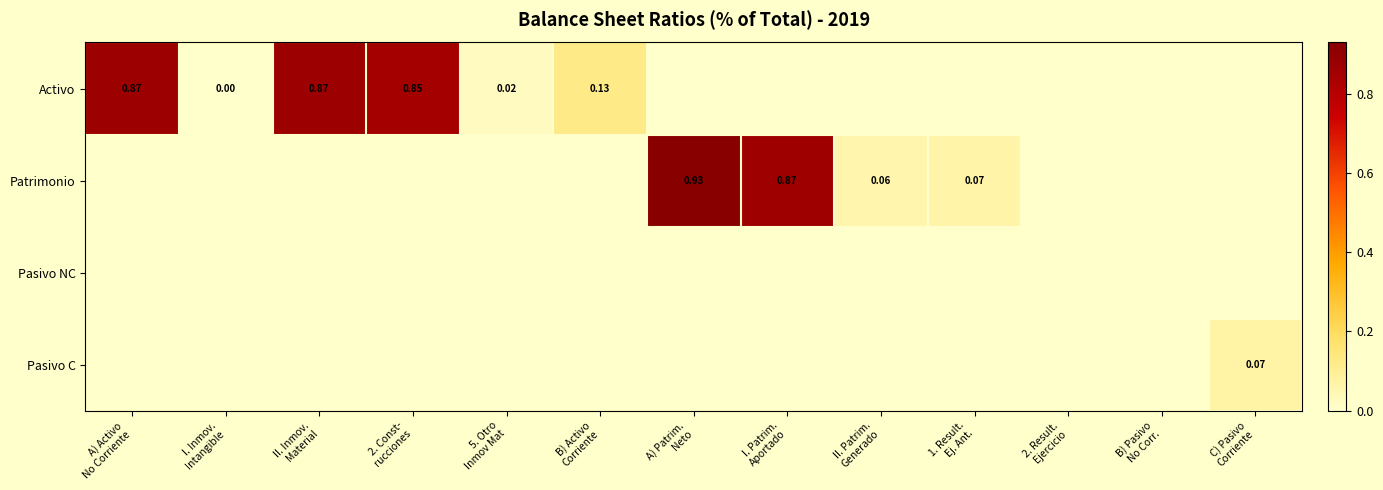

What is the sum of all Pasivo C values?

0.1